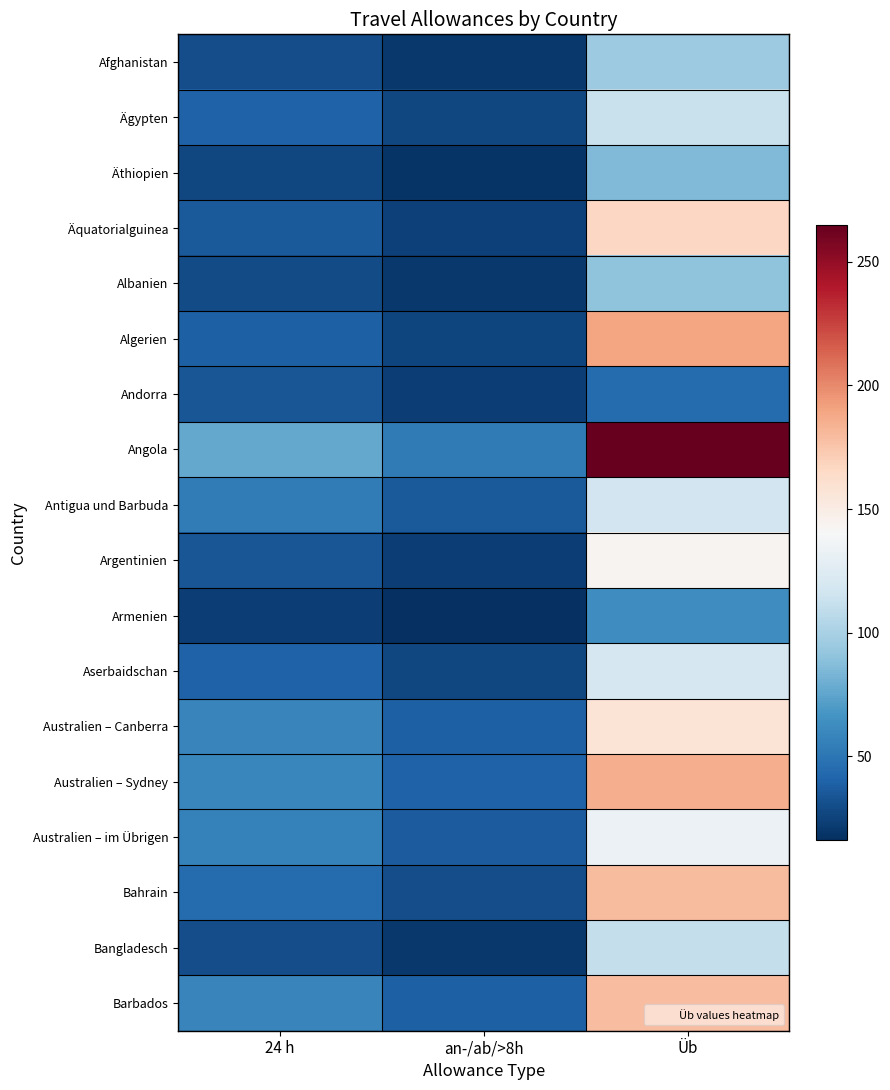

Which series has the widest spread of values?

Angola